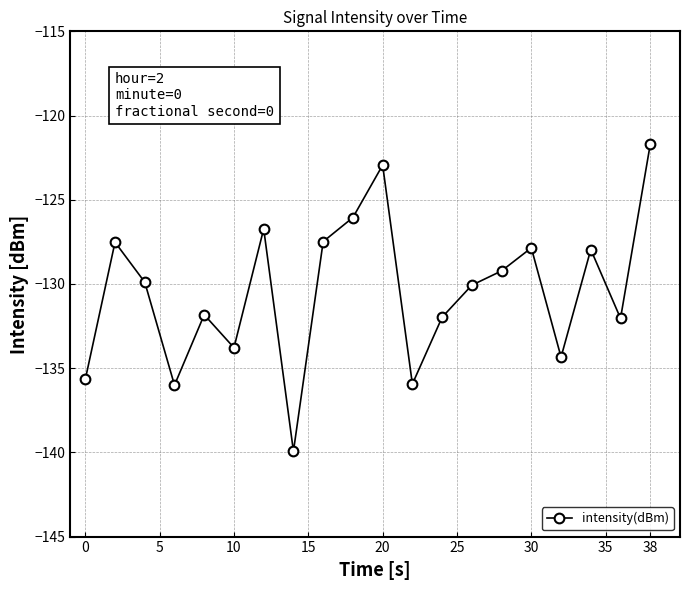

What is the maximum value shown in the chart?

-121.7